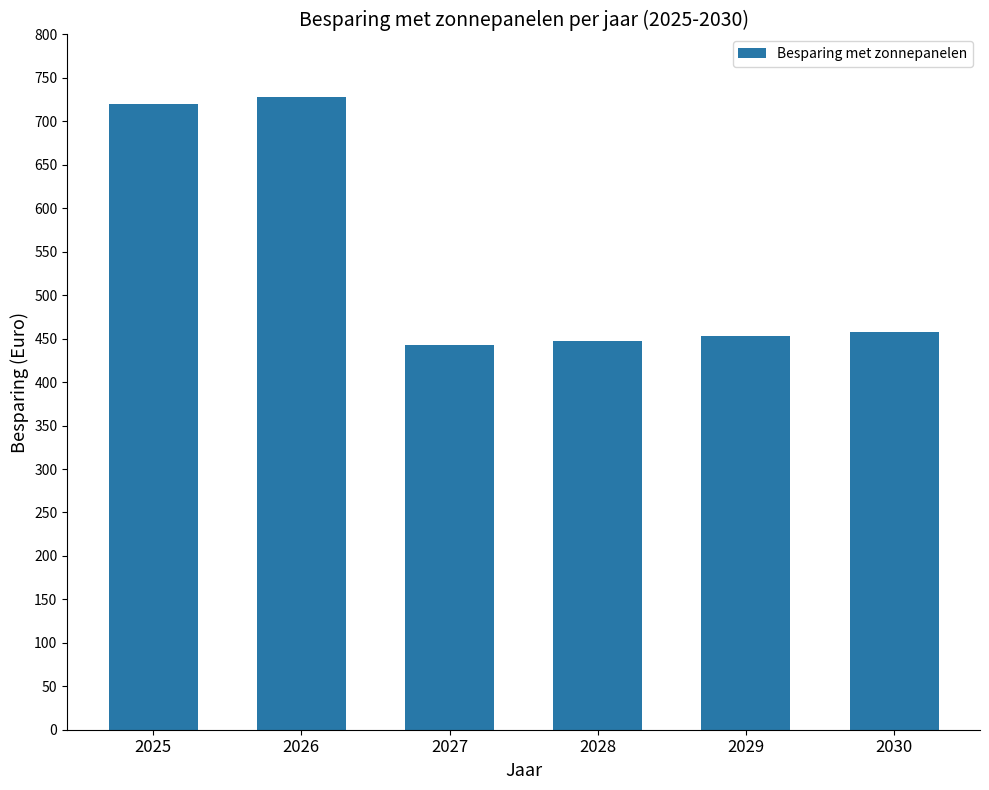

What is the greatest value displayed?

728.5